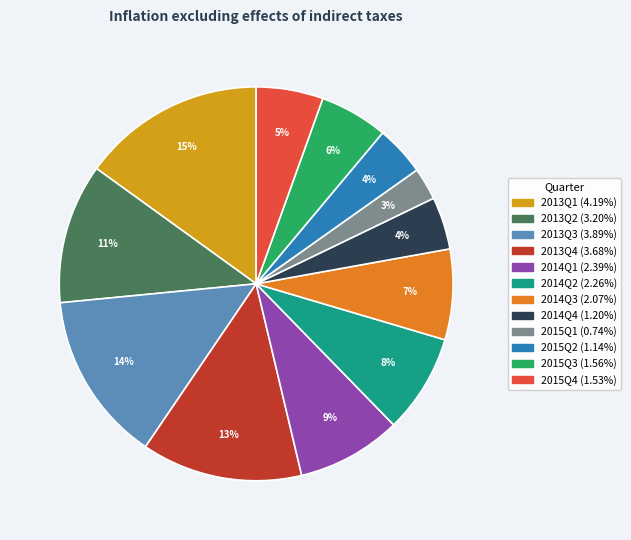

Combined, do 2015Q4 and 2013Q4 account for over 50%?

No